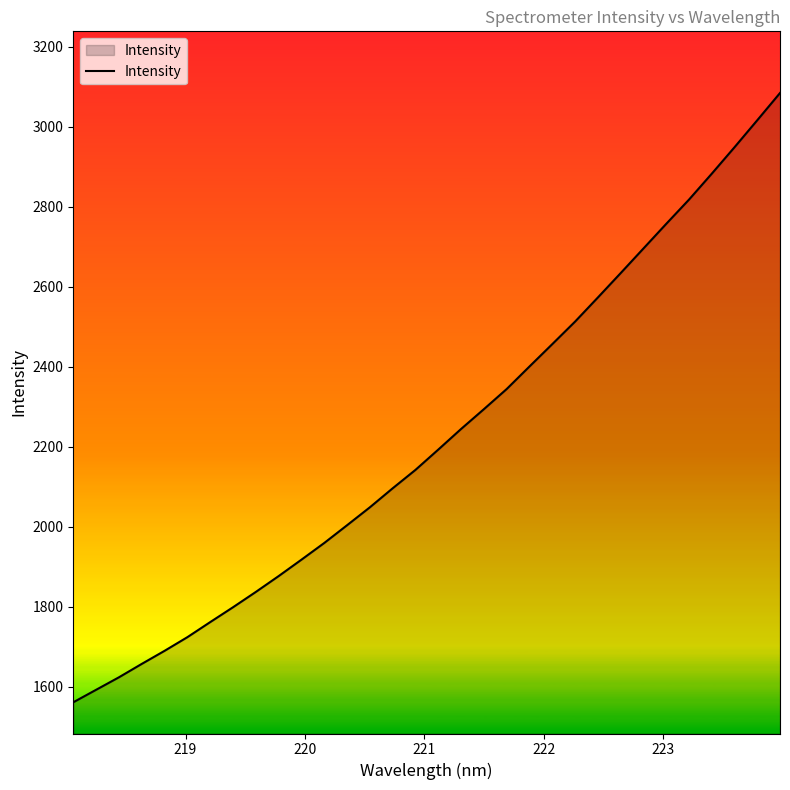

What is the greatest value displayed?

3084.0